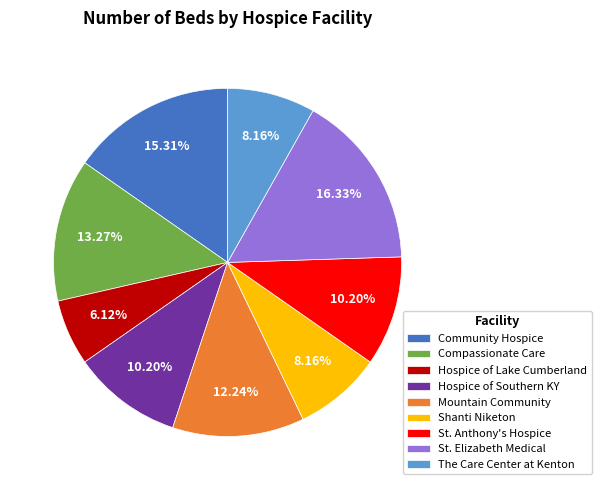

Combined, do Hospice of Southern KY and Hospice of Lake Cumberland account for over 50%?

No